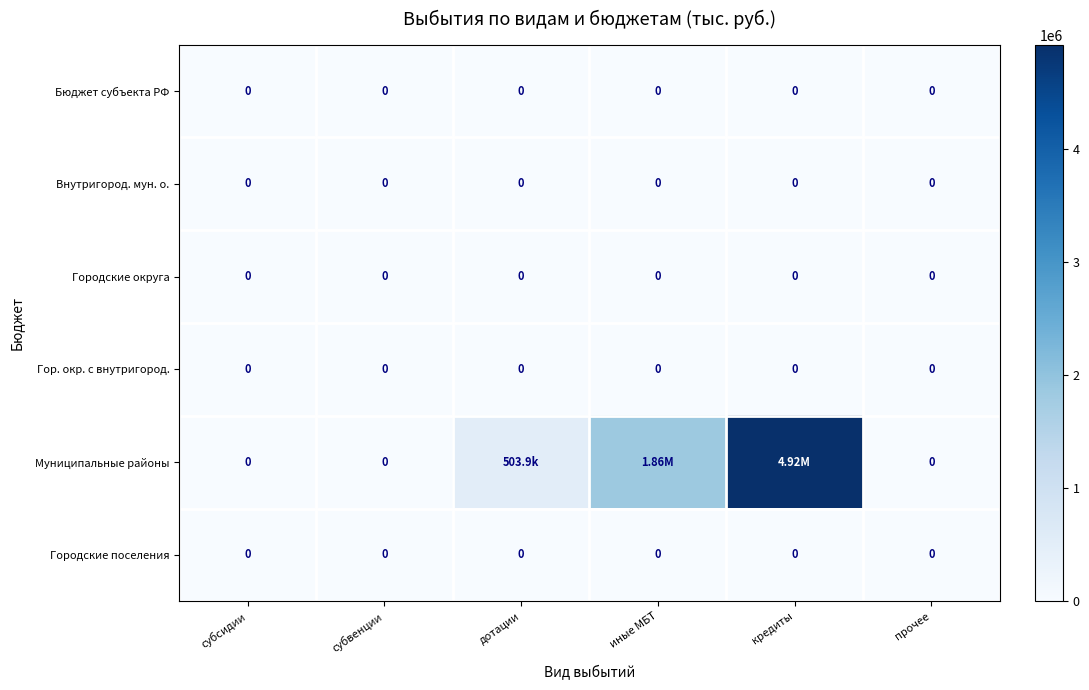

True or false: Городские поселения has a value of 0.0 at дотации.

True